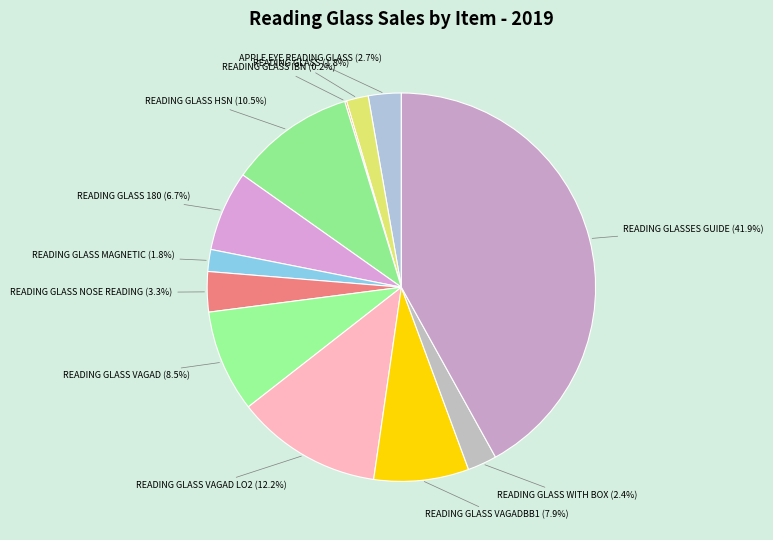

Which slice is the largest?

READING GLASSES GUIDE (41.9%)